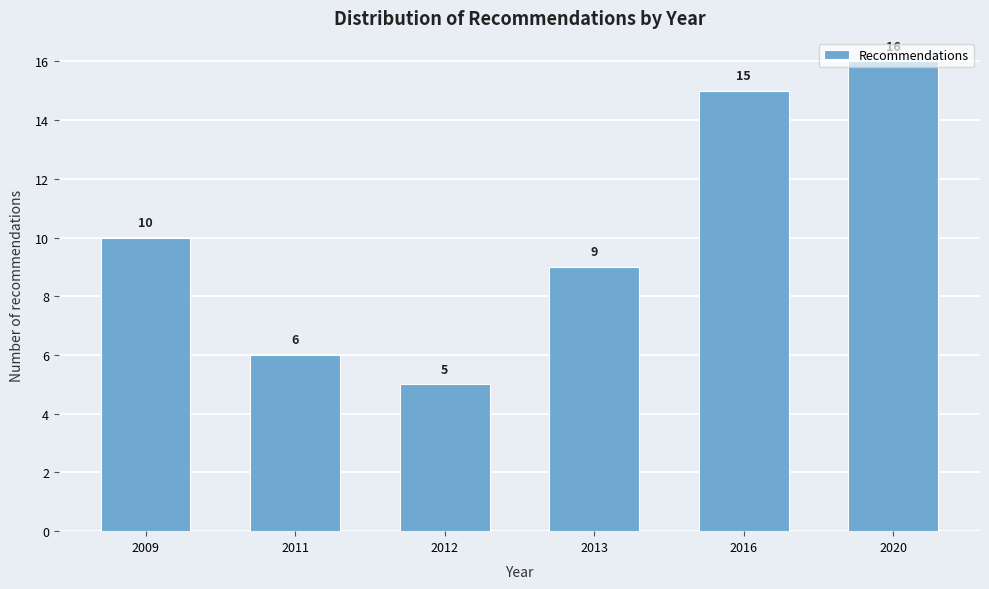

True or false: the data shows 3 at 2012.

False